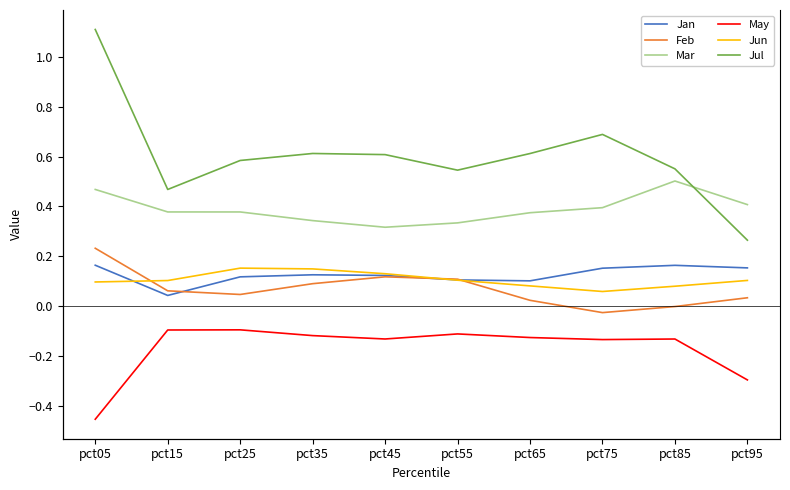

At which category is the sum across all series the highest?

pct05